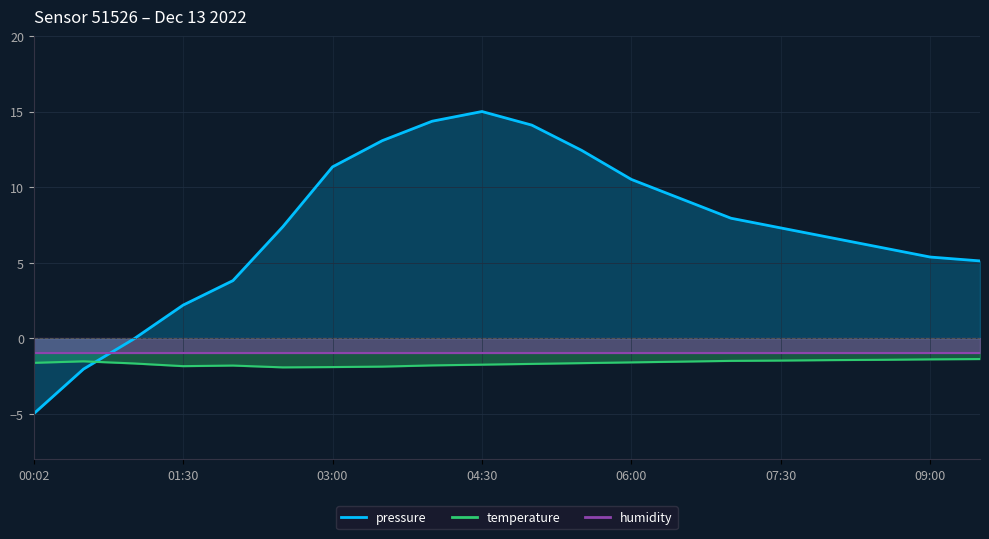

Rank the categories by temperature value from lowest to highest.

02:30, 03:00, 03:30, 01:30, 02:00, 04:00, 04:30, 05:00, 01:00, 05:30, 00:02, 06:00, 06:30, 00:30, 07:00, 07:30, 08:00, 08:30, 09:00, 09:30